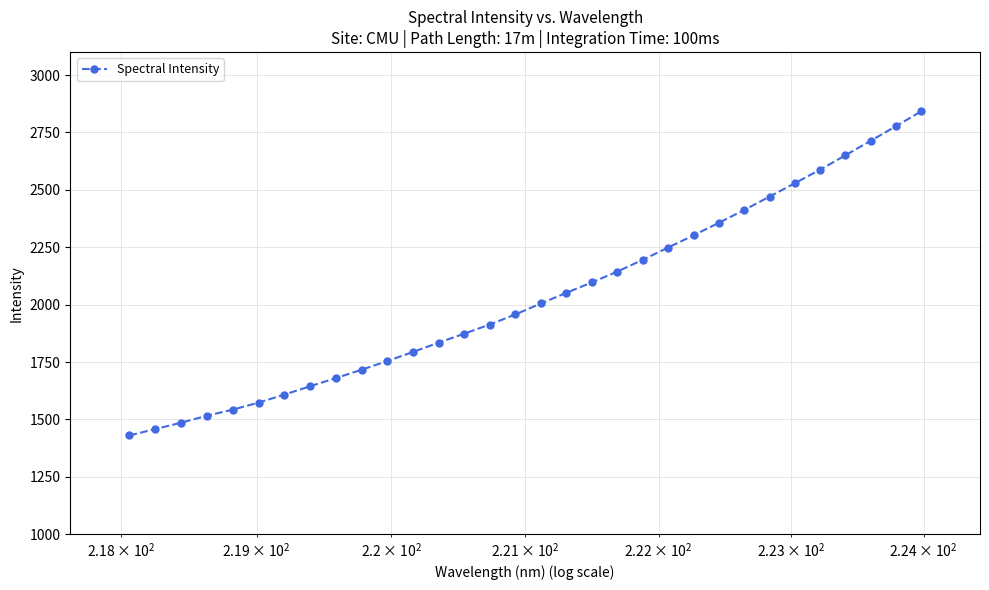

How many lines are shown in the chart?

1